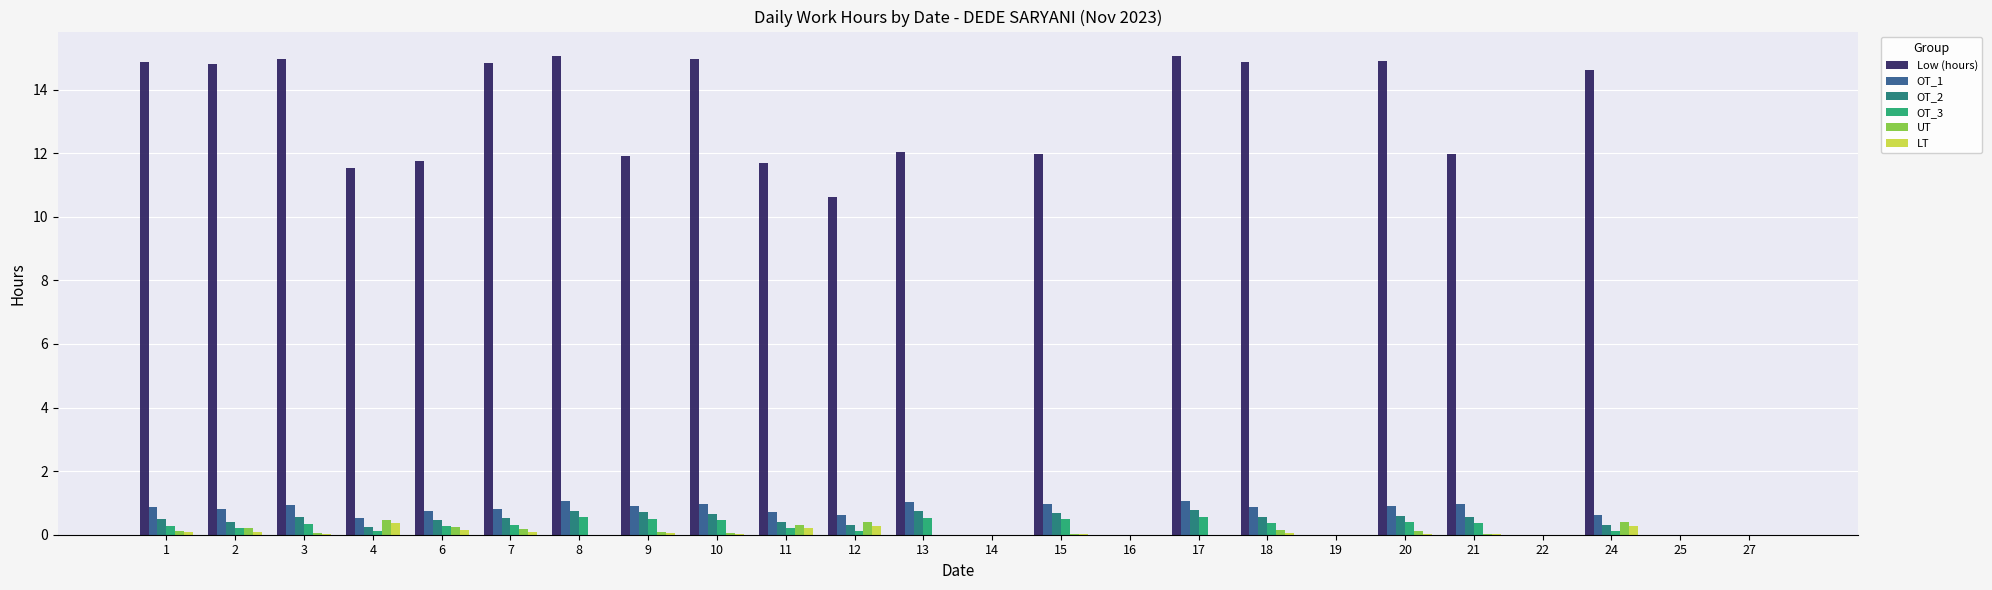

Which series has the largest total across all categories?

Low (hours)